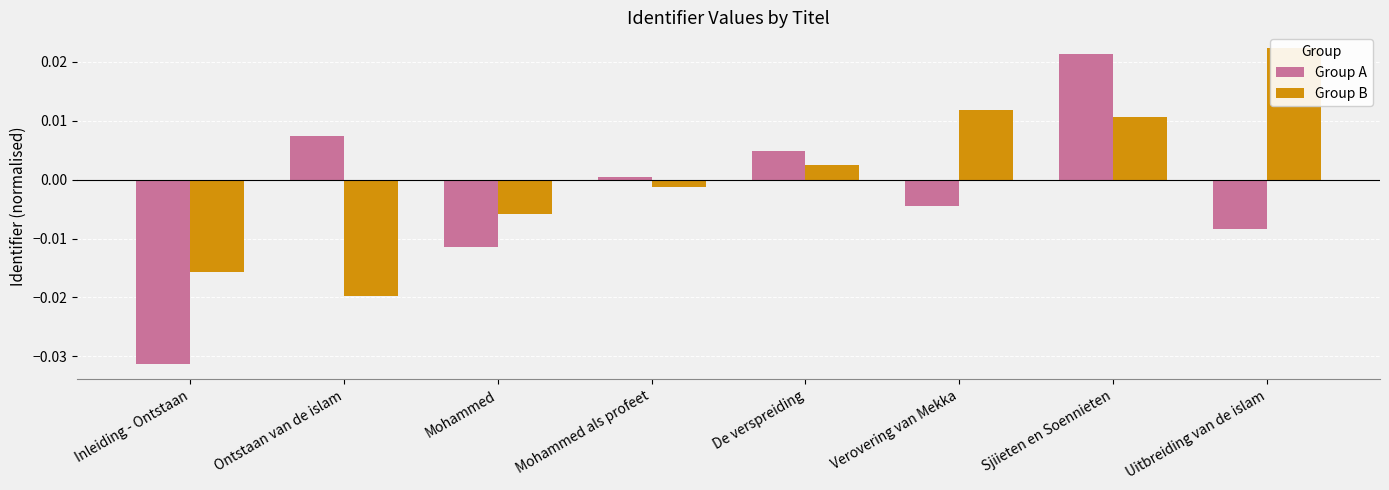

Does the chart contain any negative values?

Yes